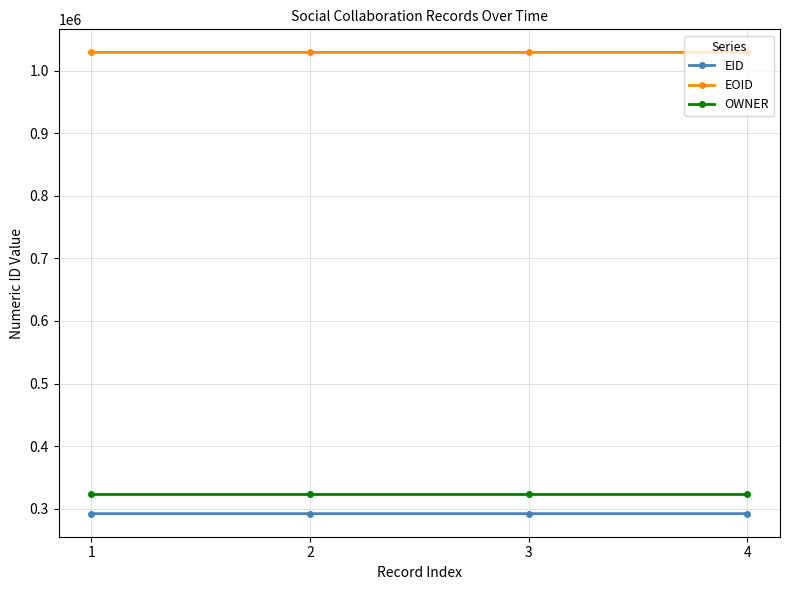

What are all the series names shown in the legend?

EID, EOID, OWNER